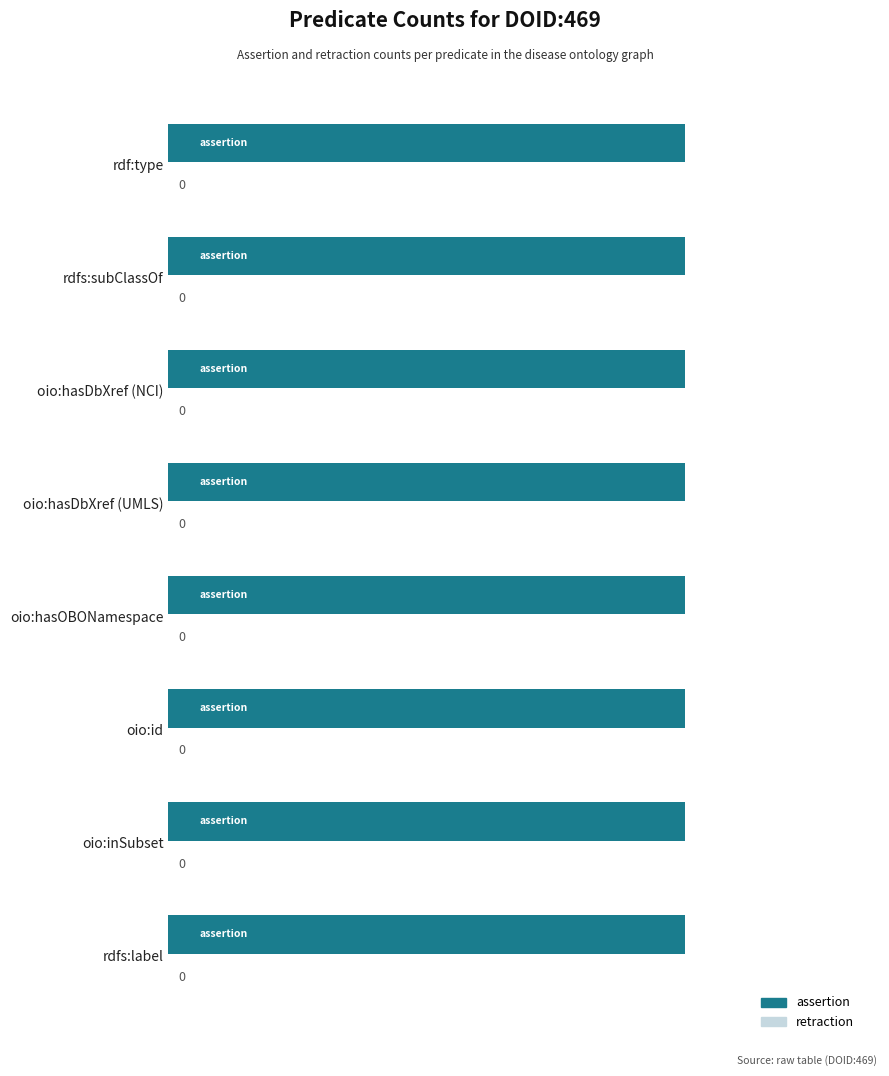

What are all the series names shown in the legend?

assertion, retraction